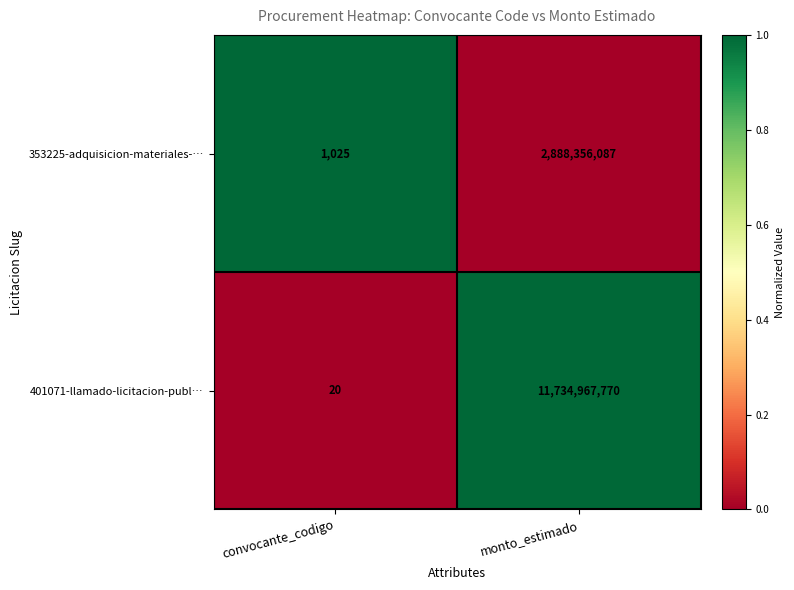

How many series are shown in this chart?

2